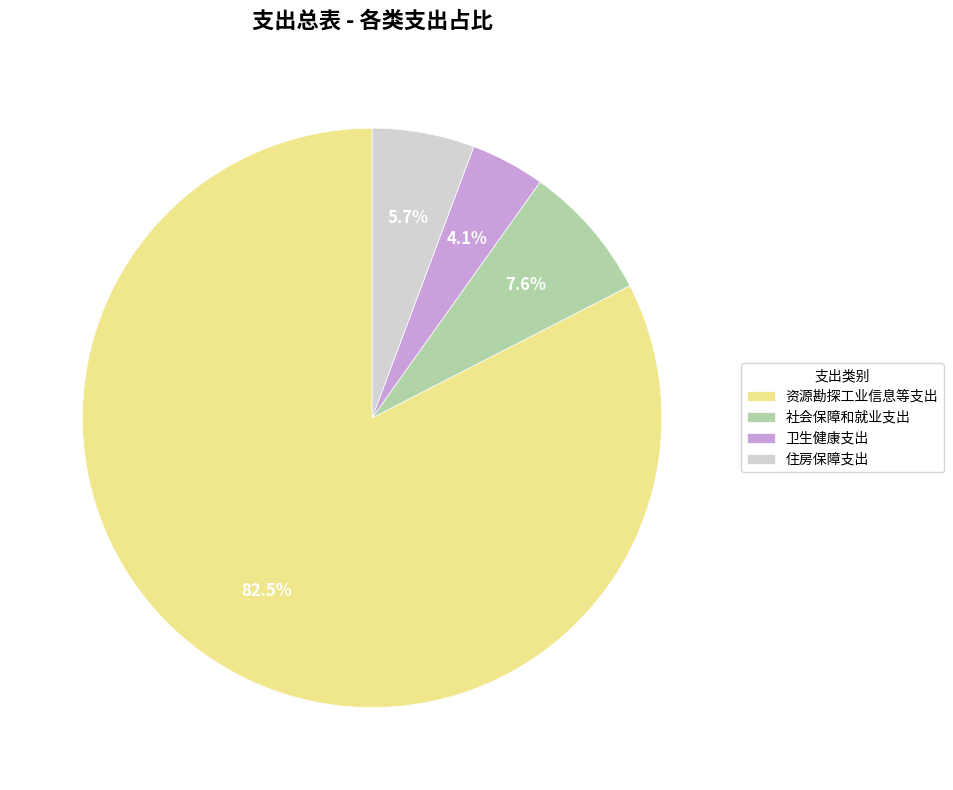

What is the ratio of the value at 卫生健康支出 to the value at 社会保障和就业支出?

0.5